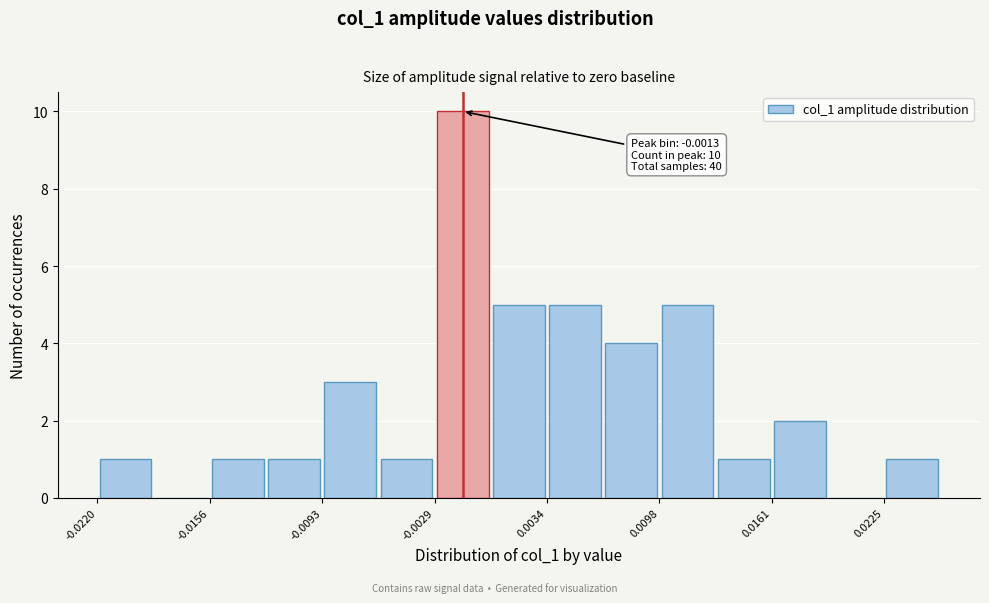

Around what value on the x-axis is the tallest bar? Give the approximate position of its centre, as read against the axis.

-0.001